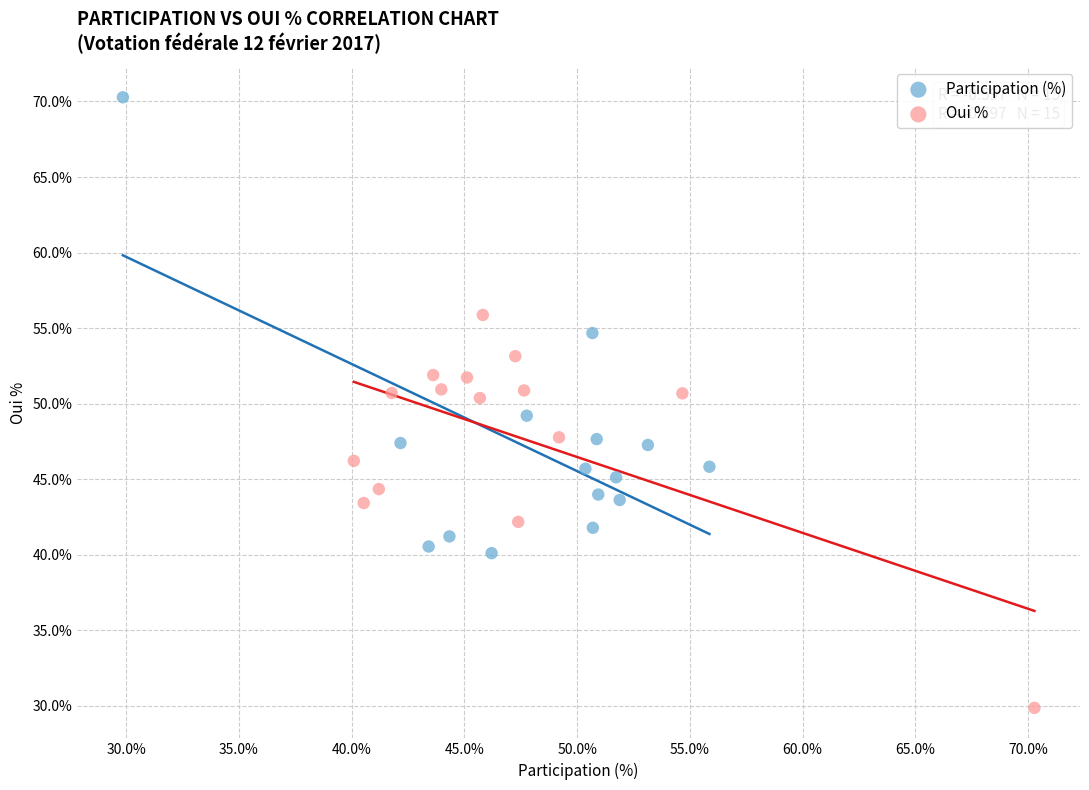

What are all the series names shown in the legend?

Participation (%), Oui %